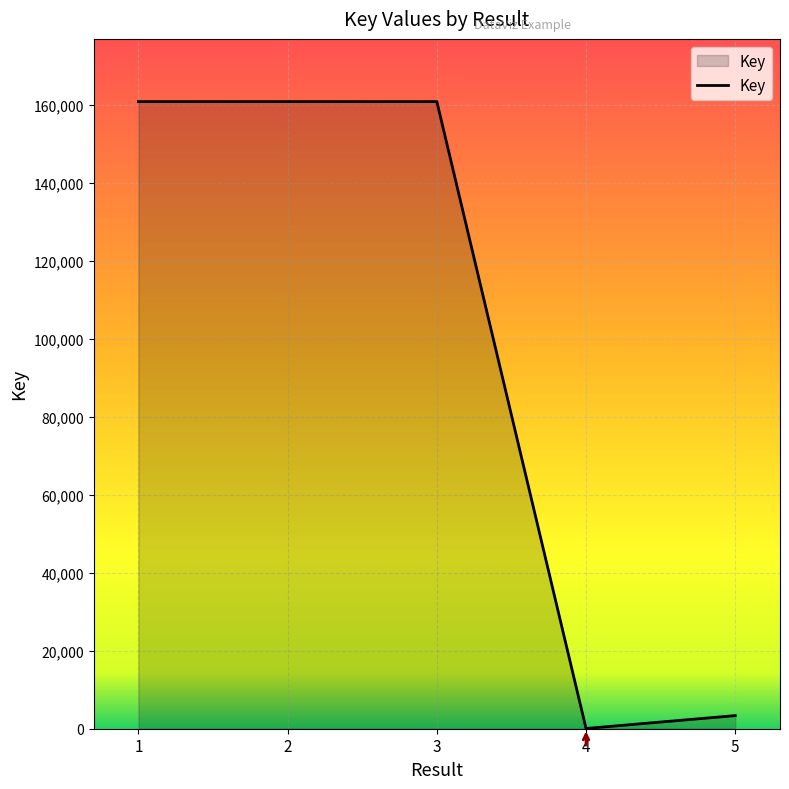

How many categories are shown in the chart?

5